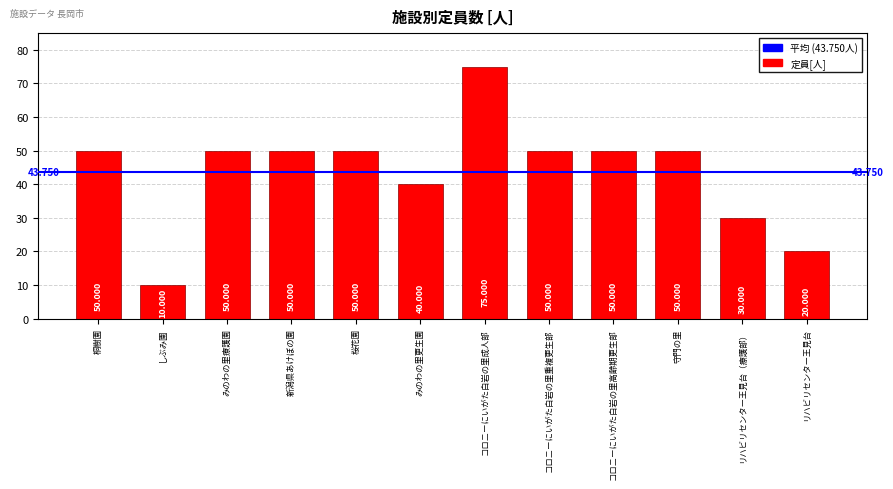

What is the label of the 5th bar from the right?

コロニーにいがた白岩の里重複更生部